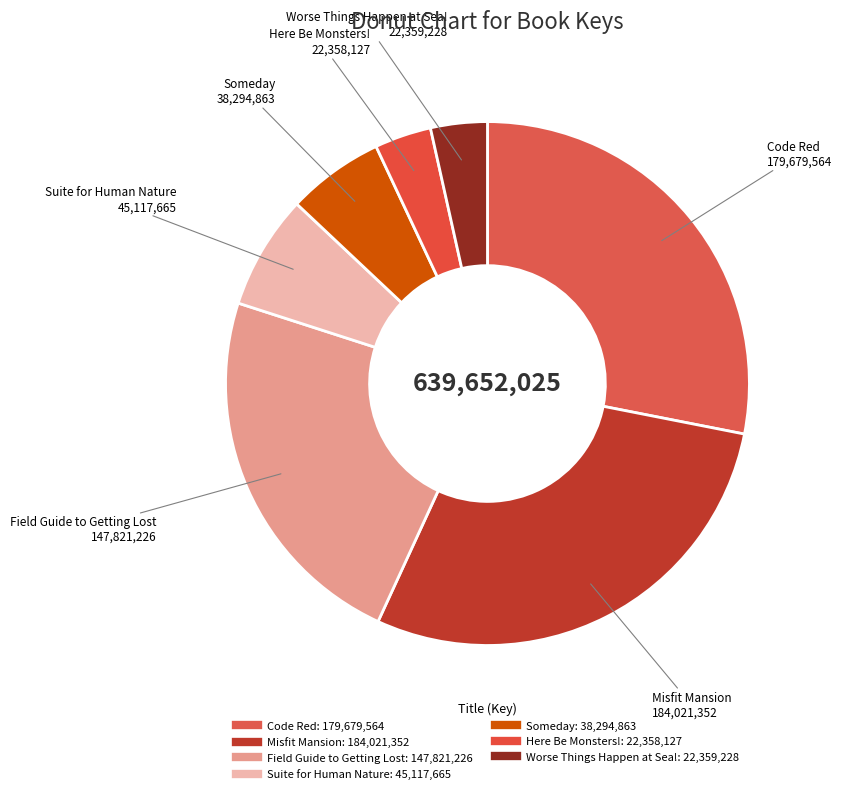

What percentage is the Misfit Mansion slice, to the nearest percent?

29%